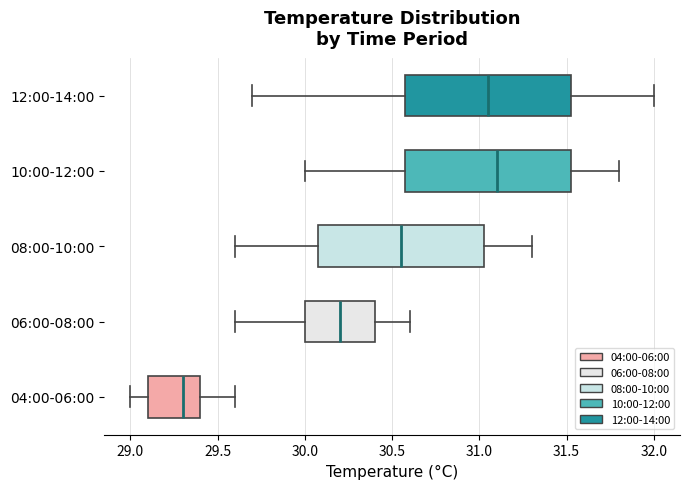

Which box's median line is the furthest to the left?

04:00-06:00